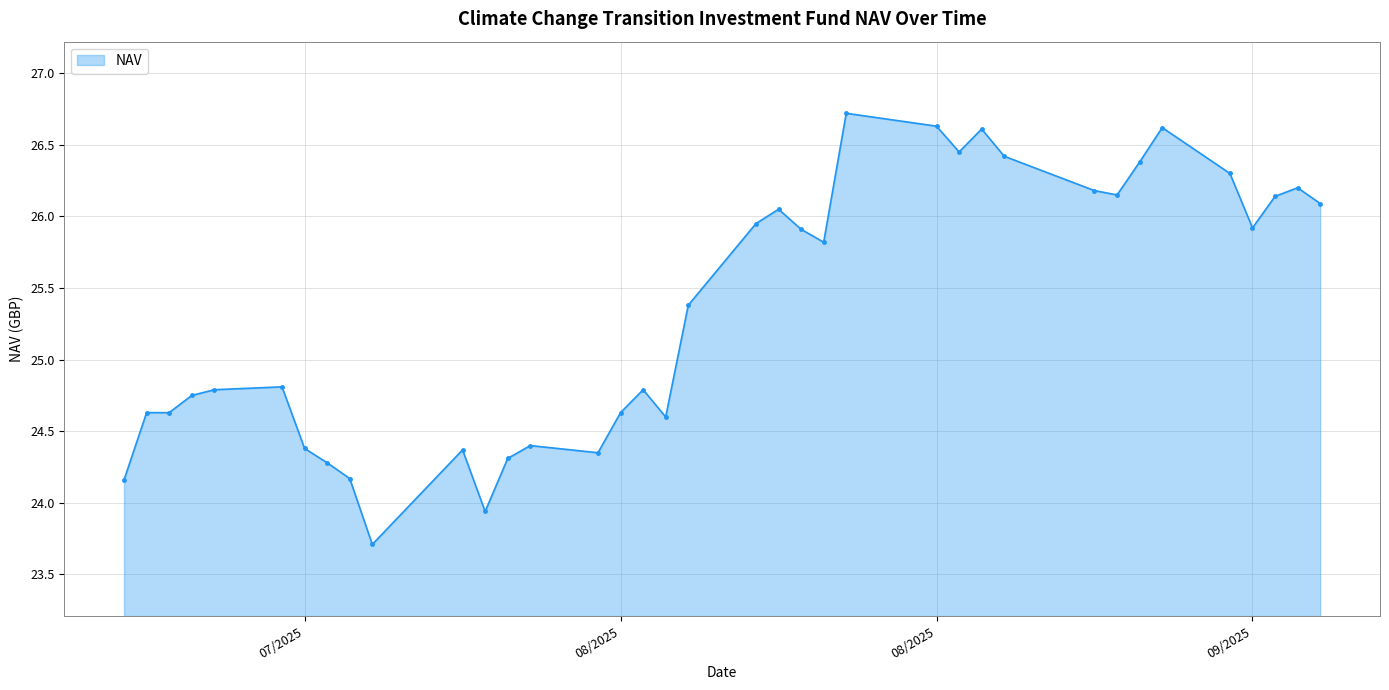

How many lines are shown in the chart?

1